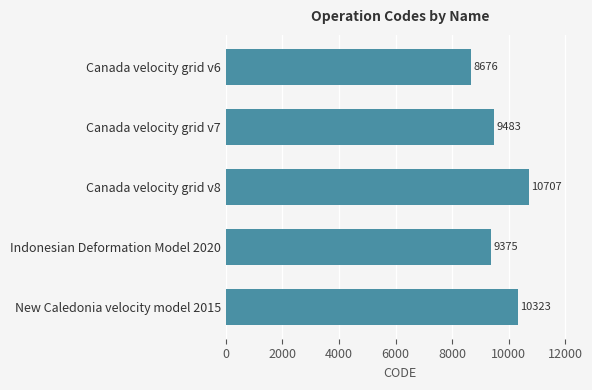

What is the smallest value displayed?

8676